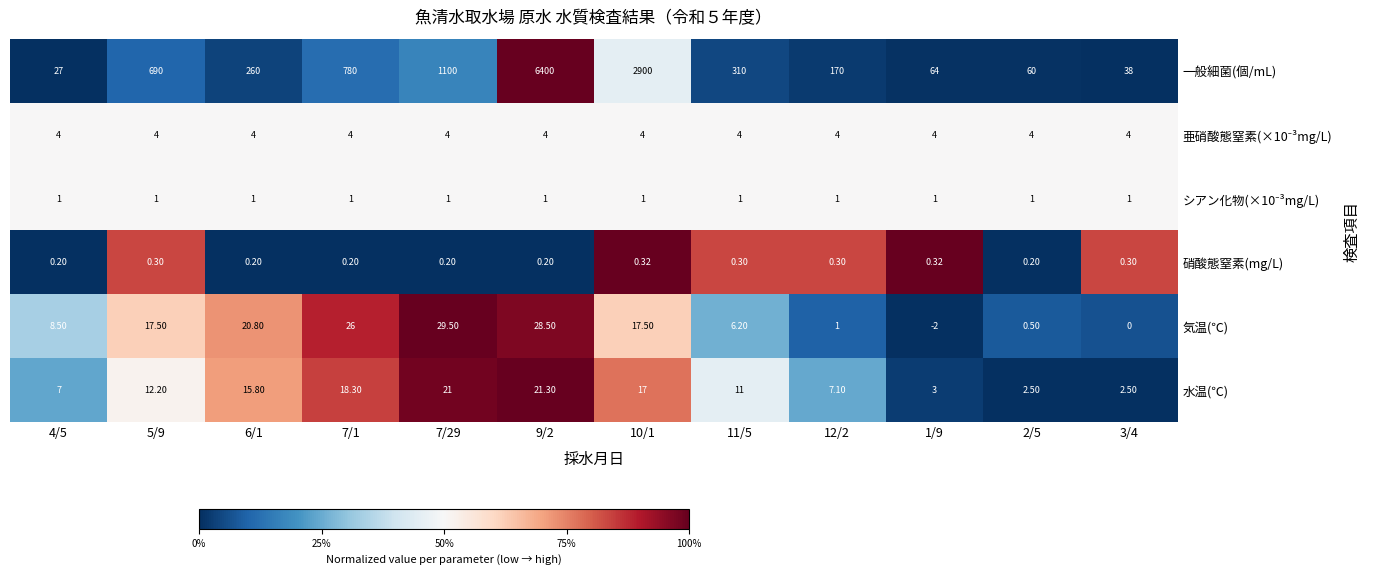

Which series has the widest spread of values?

一般細菌(個/mL)